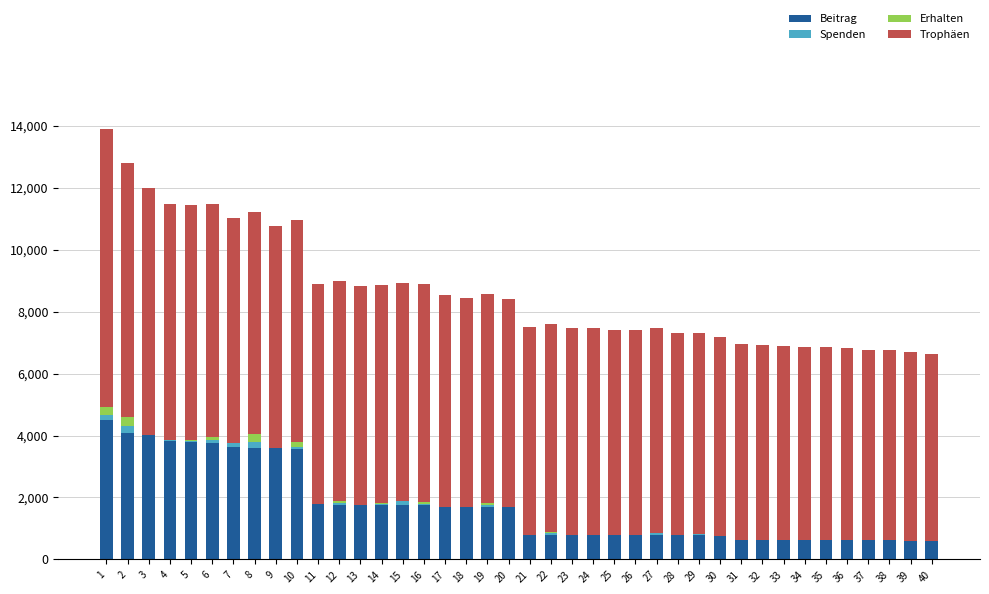

What is the highest value of the Beitrag series?

4500